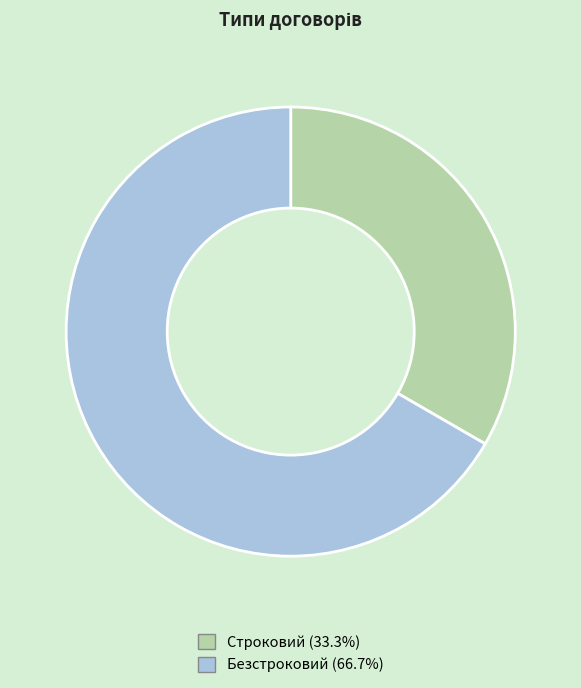

Does Безстроковий represent more than half of the total?

Yes